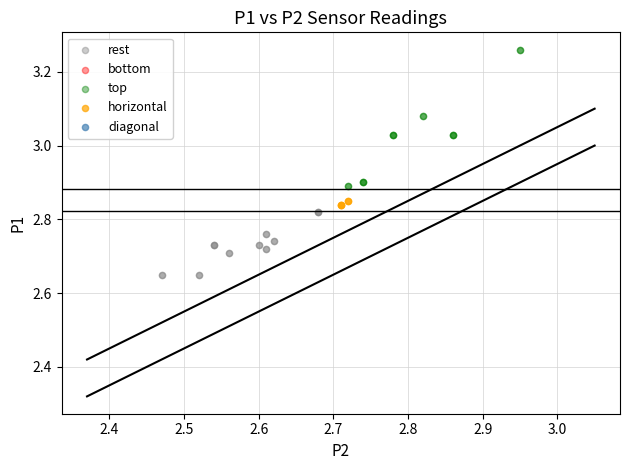

Which series has the largest Y range (max minus min)?

top